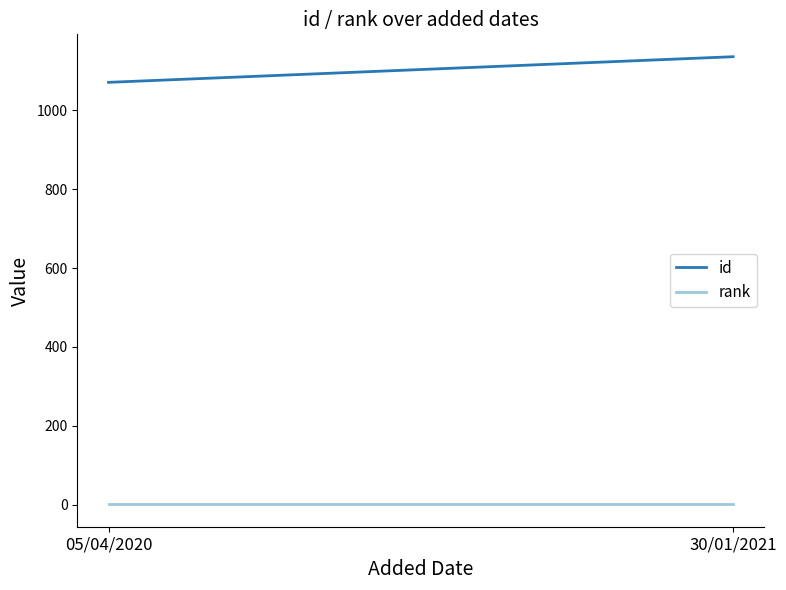

What is the total value across all series at 05/04/2020?

1072